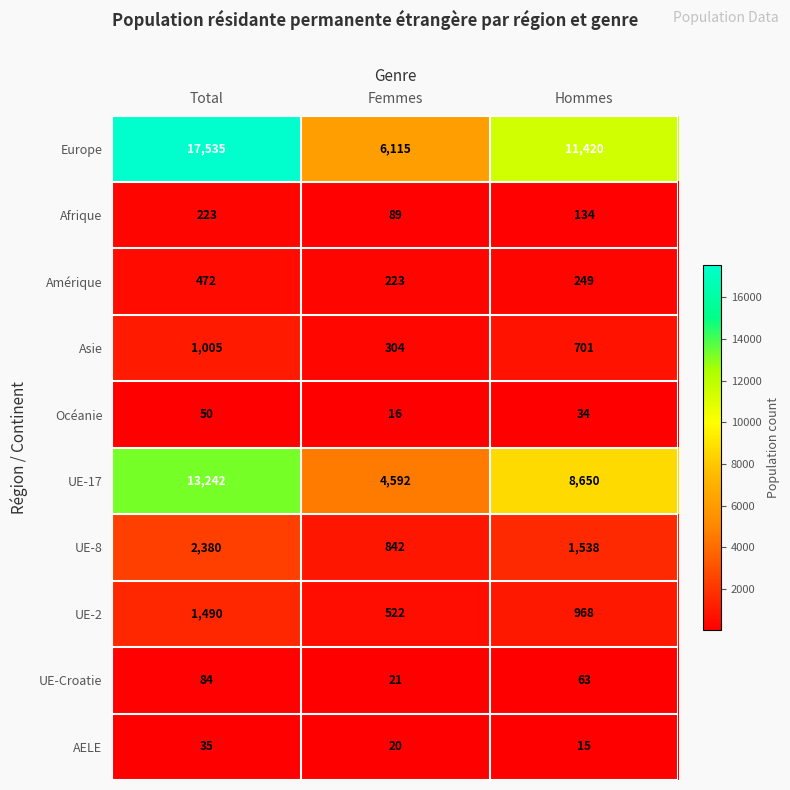

What is the sum of the Afrique values at Total and Hommes?

357